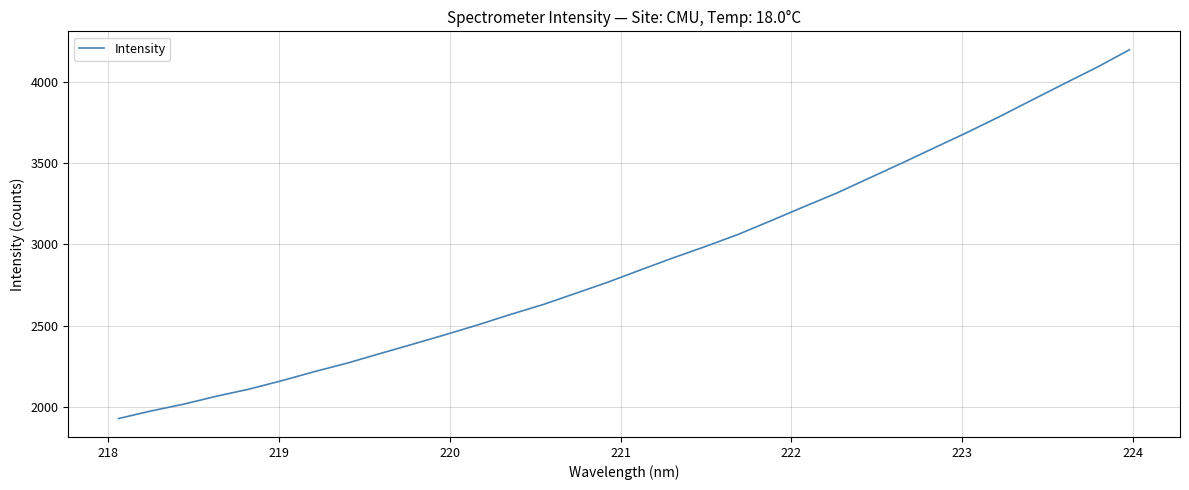

How many values are below 2843?

16